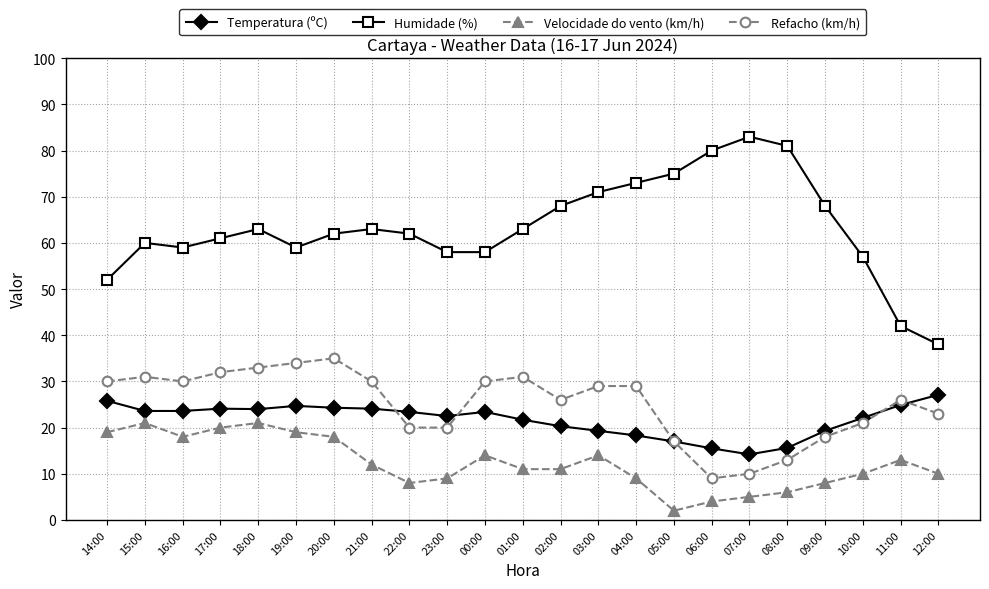

What is the difference between the maximum and minimum values in the Velocidade do vento (km/h) series?

19.0